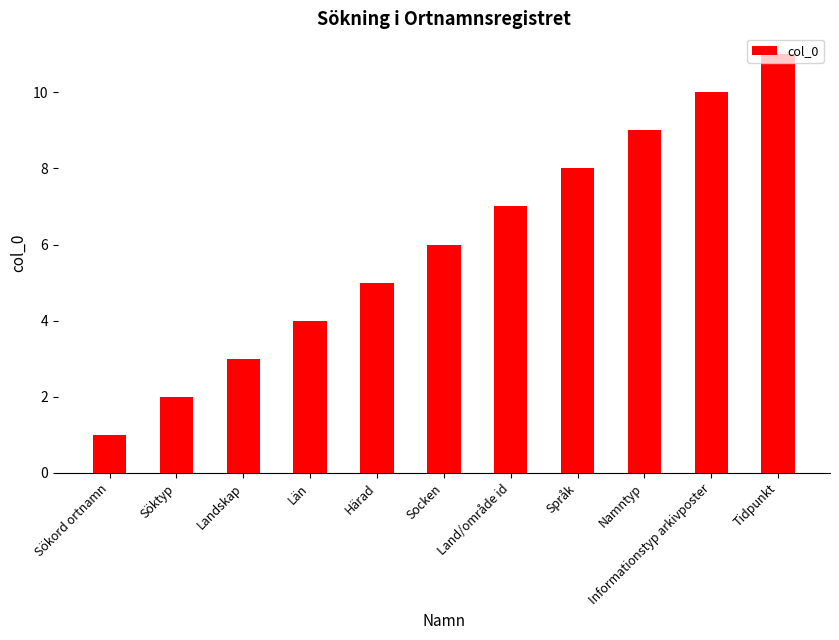

Rank the categories by value from highest to lowest.

Tidpunkt, Informationstyp arkivposter, Namntyp, Språk, Land/område id, Socken, Härad, Län, Landskap, Söktyp, Sökord ortnamn